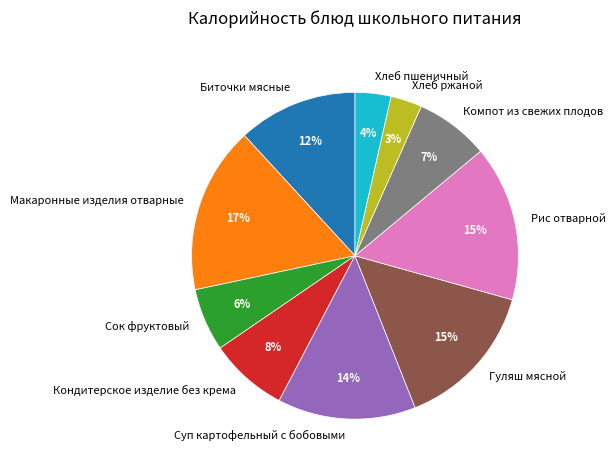

What percentage is the Рис отварной slice, to the nearest percent?

15%